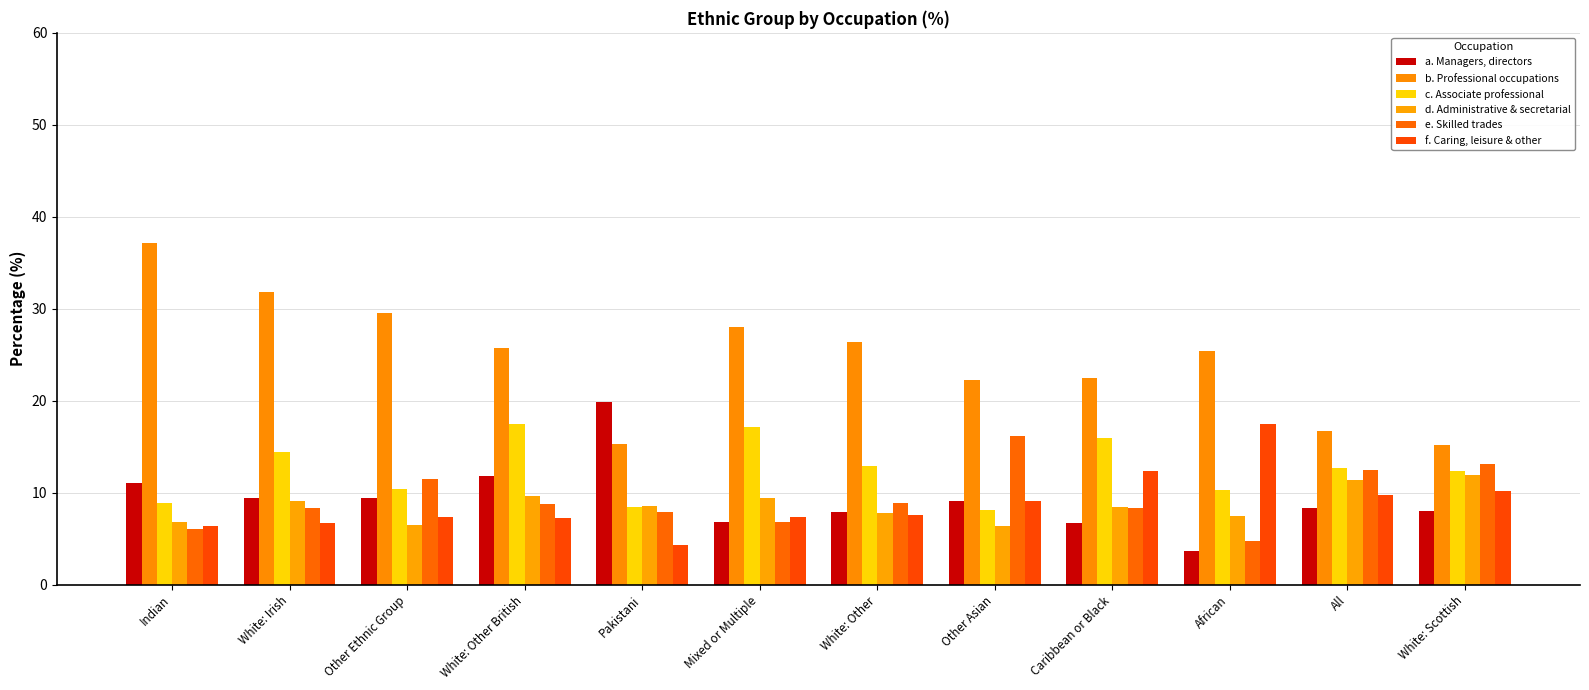

Which category has the lowest value in the c. Associate professional series?

Other Asian